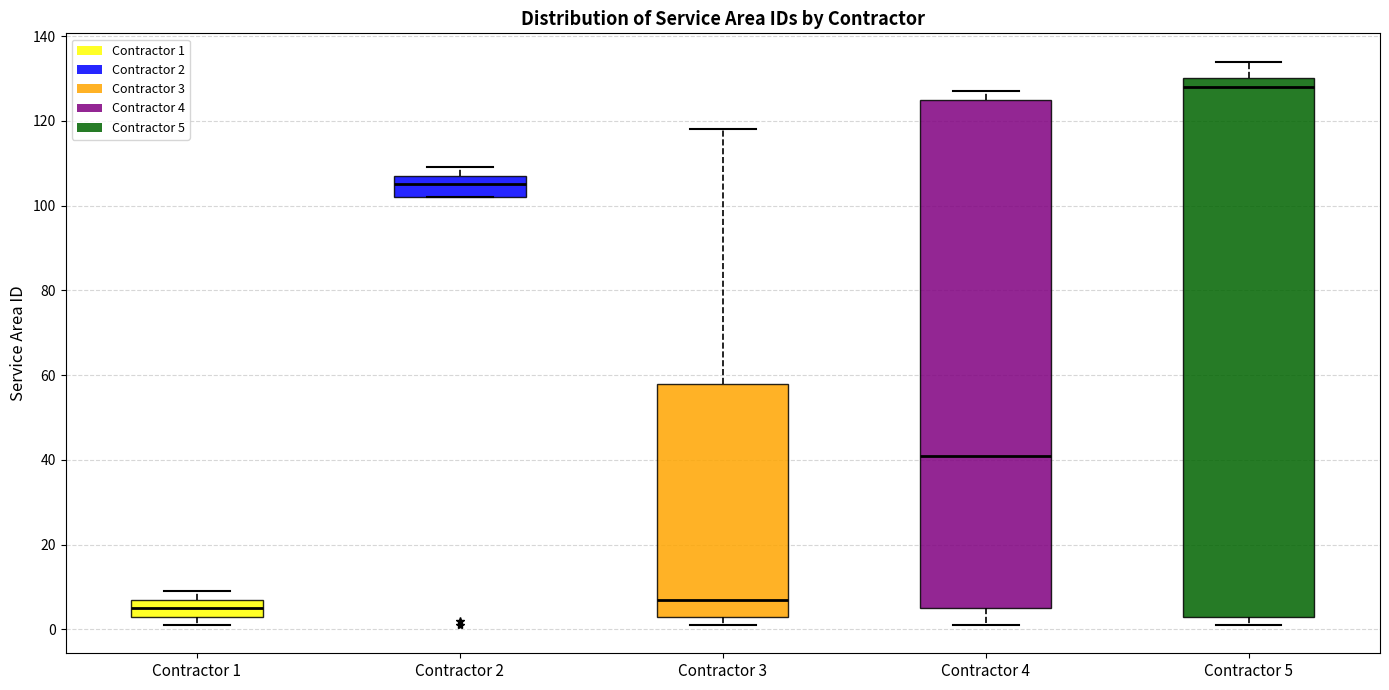

Reading left to right, read every box against the y-axis: the position of its median line, the range the box covers, and the ends of its whiskers. The values are not printed on the chart, so give them approximately, as read against the axis.

Contractor 1: median 6, box 4 to 8, whiskers 2 to 10
Contractor 2: median 106, box 102 to 108, whiskers 102 to 110
Contractor 3: median 8, box 4 to 58, whiskers 2 to 118
Contractor 4: median 42, box 6 to 126, whiskers 2 to 128
Contractor 5: median 128, box 4 to 130, whiskers 2 to 134